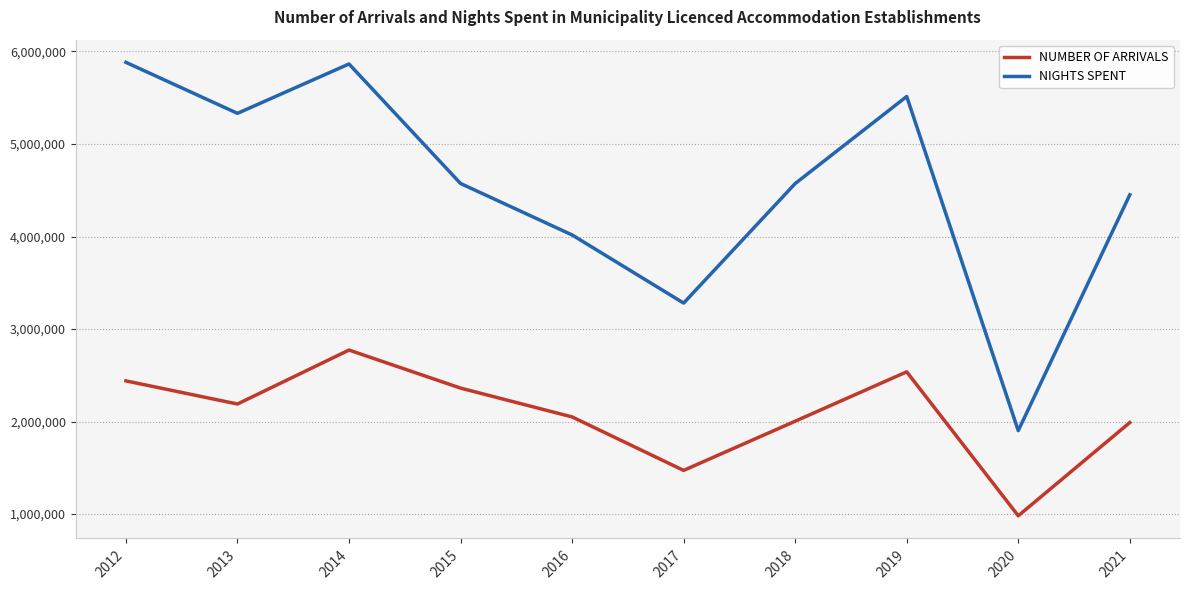

Rank the series by their average value, from lowest to highest.

NUMBER OF ARRIVALS, NIGHTS SPENT